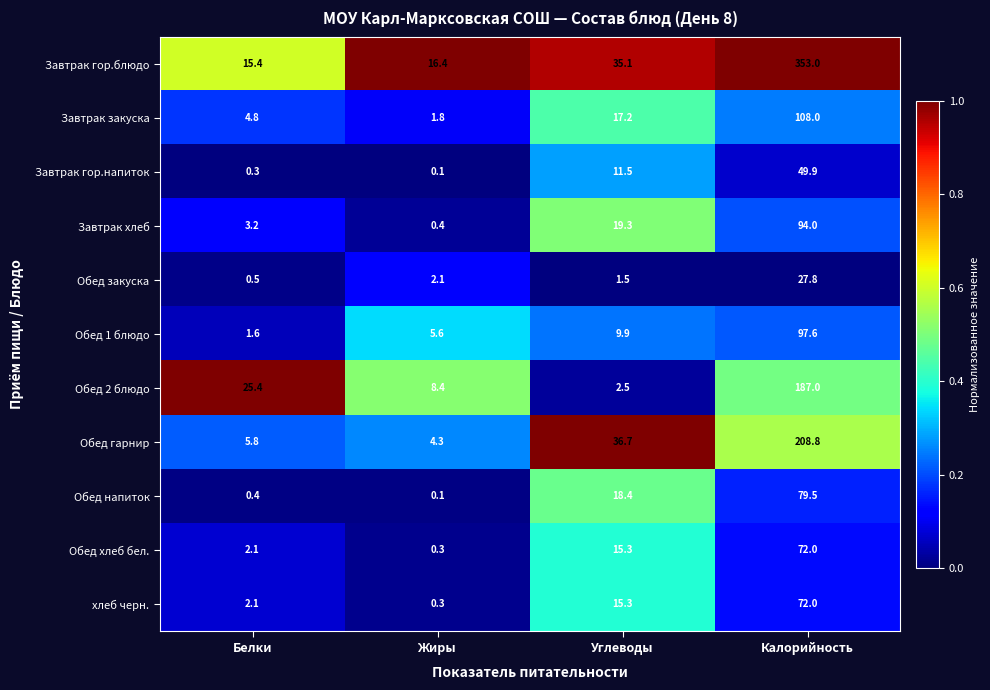

Which category has the lowest value in the Обед хлеб бел. series?

Жиры